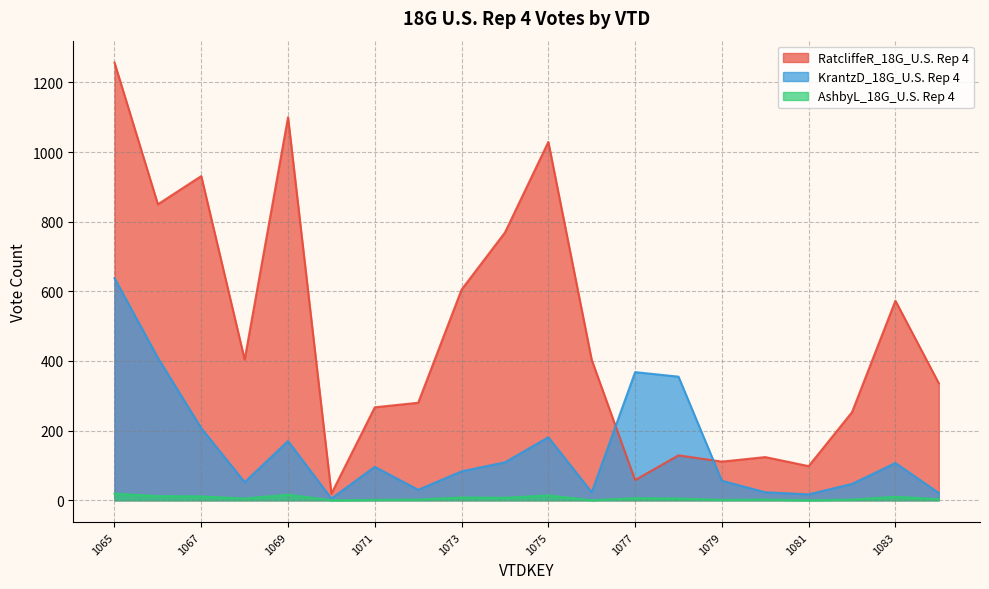

Is it true that RatcliffeR_18G_U.S. Rep 4 equals 217 at 1084?

False